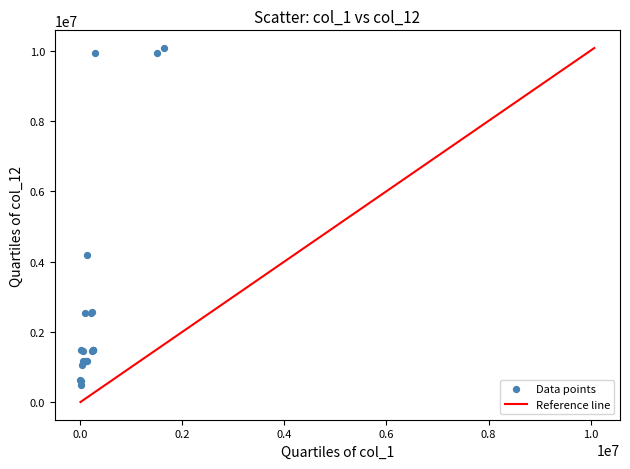

What Y value in the scatter plot is closest to 5281000?

4191092